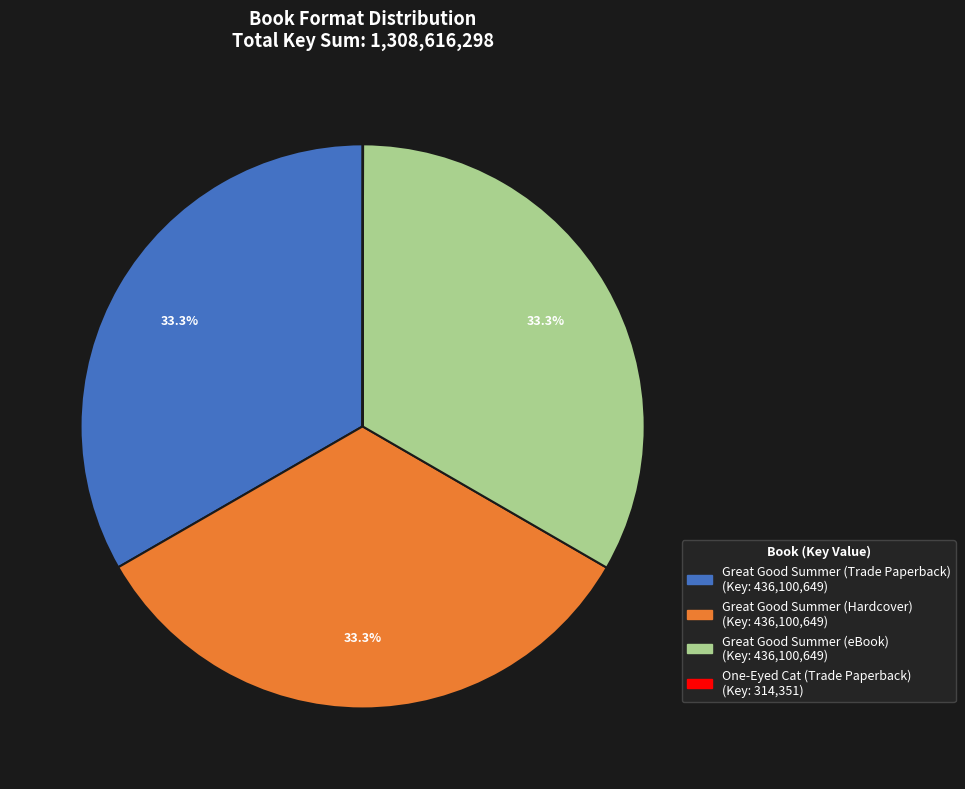

To the nearest percent, what is the difference between the largest and smallest slice percentages?

33%